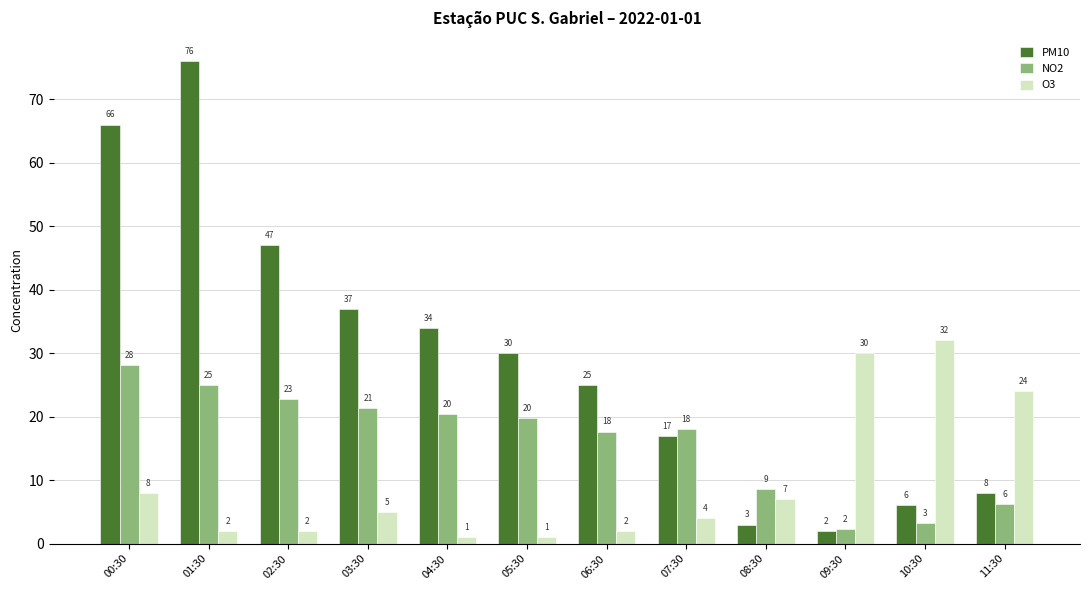

What value does the PM10 series have at 02:30?

47.0